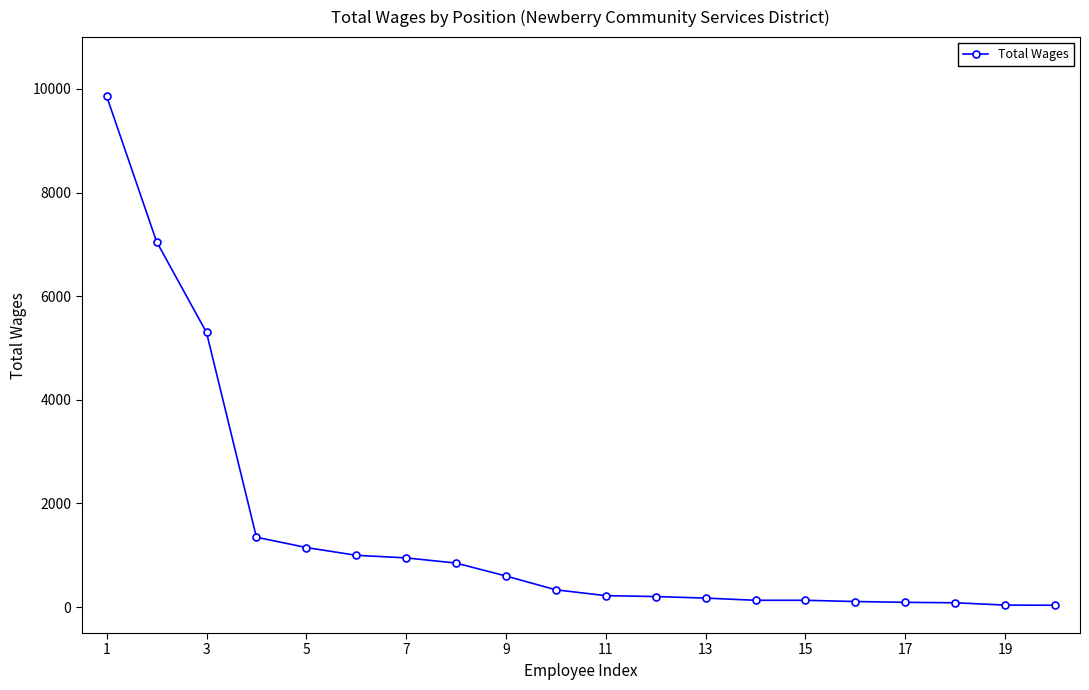

What is the difference between the maximum and minimum values?

9822